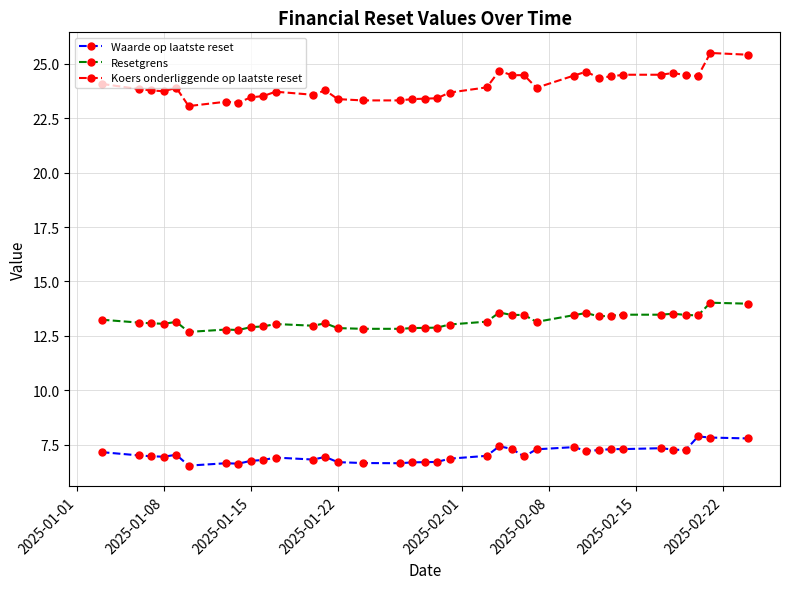

How many series are shown in this chart?

3